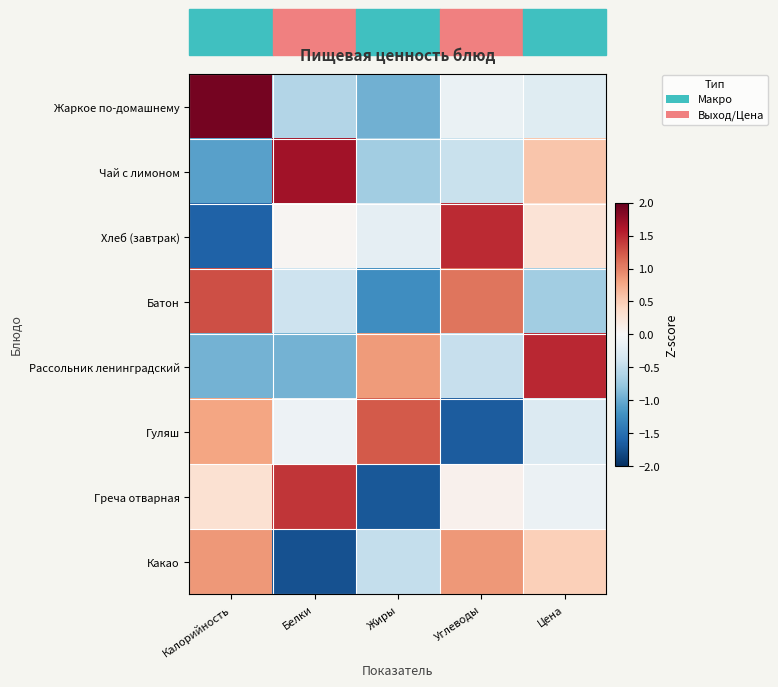

Reading right to left, what are all the values shown in this chart?

Жаркое по-домашнему: Цена=-0.2	Углеводы=-0.1	Жиры=-1.0	Белки=-0.6	Калорийность=1.9
Чай с лимоном: Цена=0.6	Углеводы=-0.4	Жиры=-0.7	Белки=1.7	Калорийность=-1.1
Хлеб (завтрак): Цена=0.3	Углеводы=1.5	Жиры=-0.2	Белки=0.0	Калорийность=-1.6
Батон: Цена=-0.7	Углеводы=1.1	Жиры=-1.2	Белки=-0.4	Калорийность=1.3
Рассольник ленинградский: Цена=1.5	Углеводы=-0.5	Жиры=0.9	Белки=-0.9	Калорийность=-0.9
Гуляш: Цена=-0.3	Углеводы=-1.7	Жиры=1.2	Белки=-0.1	Калорийность=0.8
Греча отварная: Цена=-0.1	Углеводы=0.1	Жиры=-1.7	Белки=1.4	Калорийность=0.3
Какао: Цена=0.5	Углеводы=0.9	Жиры=-0.5	Белки=-1.7	Калорийность=0.9